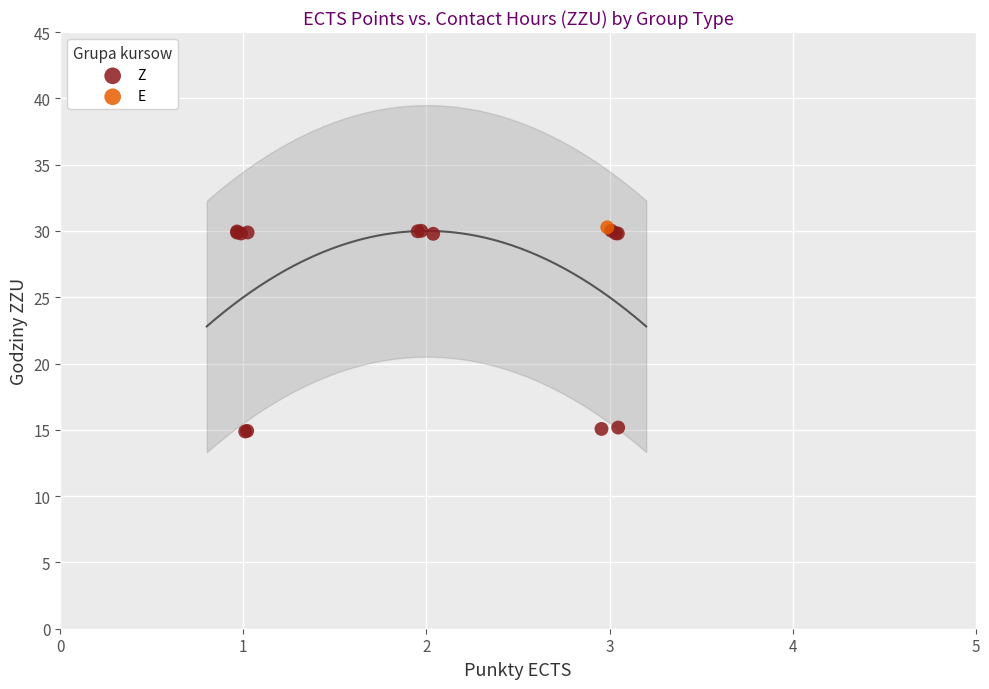

What are all the series names shown in the legend?

Z, E